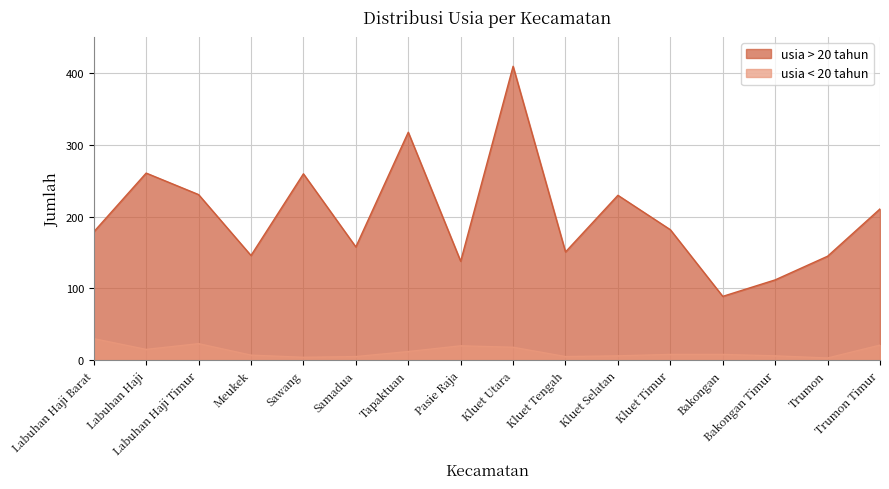

How many interior local valleys does the usia < 20 tahun series have?

4